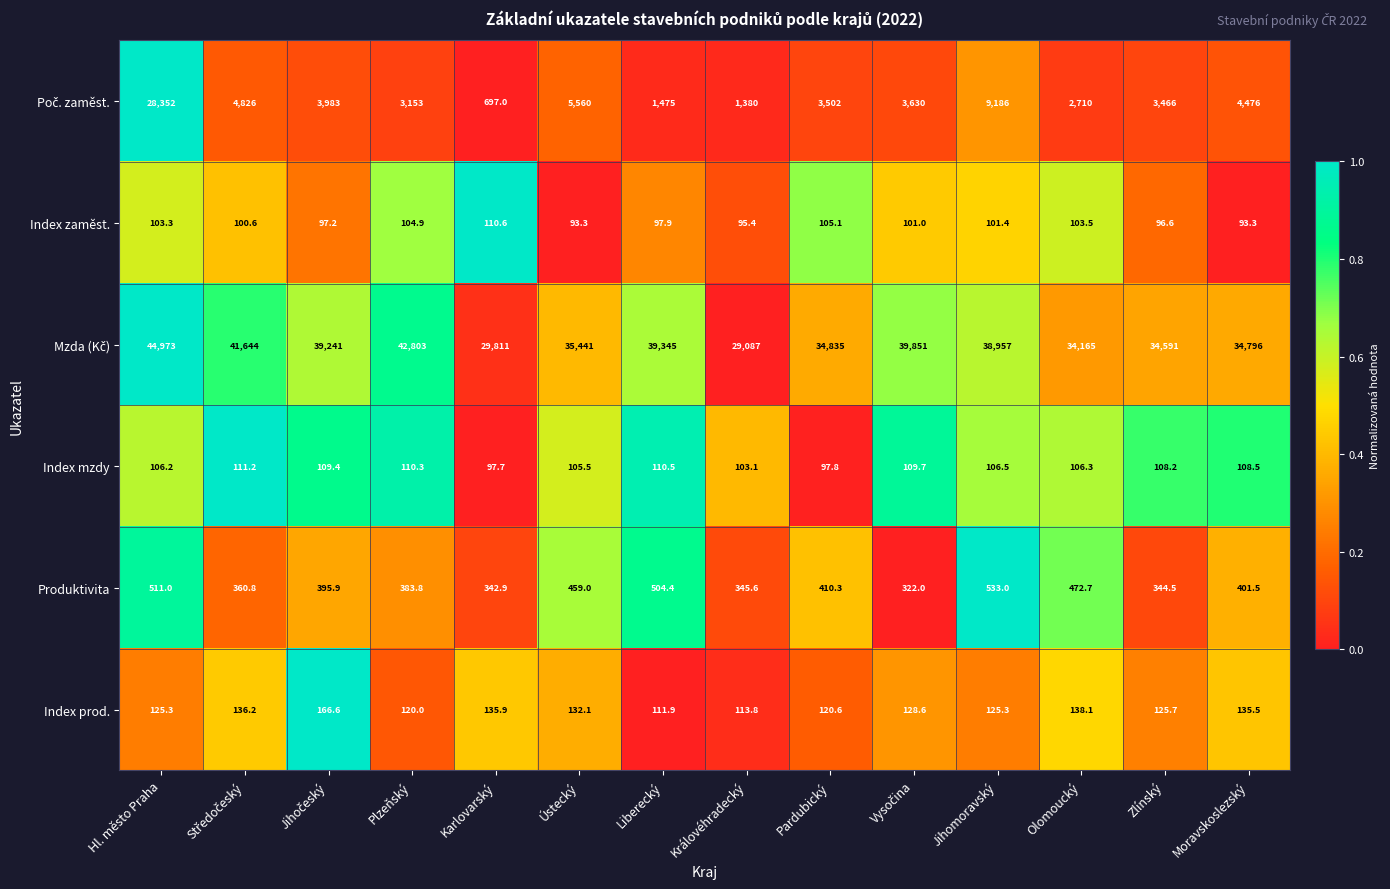

Which label corresponds to the largest value in the chart?

Hl. město Praha